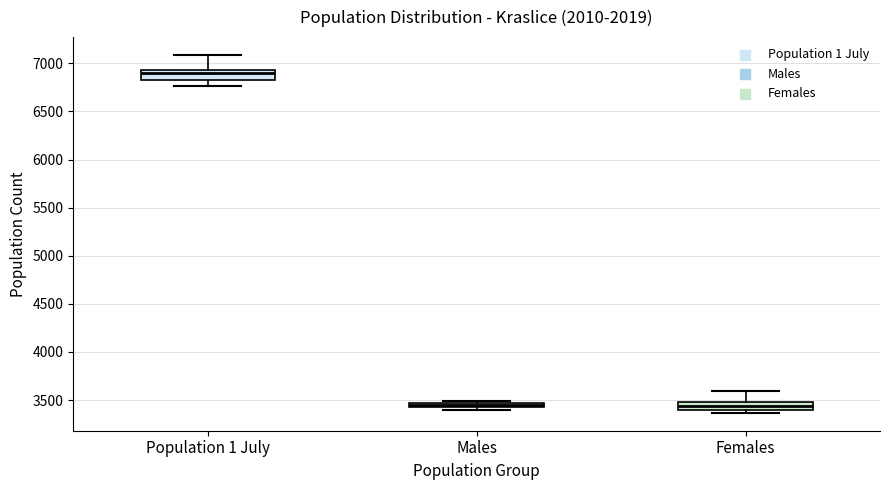

Where is the upper edge of the box for Males on the y-axis? The values are not printed on the chart, so give them approximately, as read against the axis.

3450